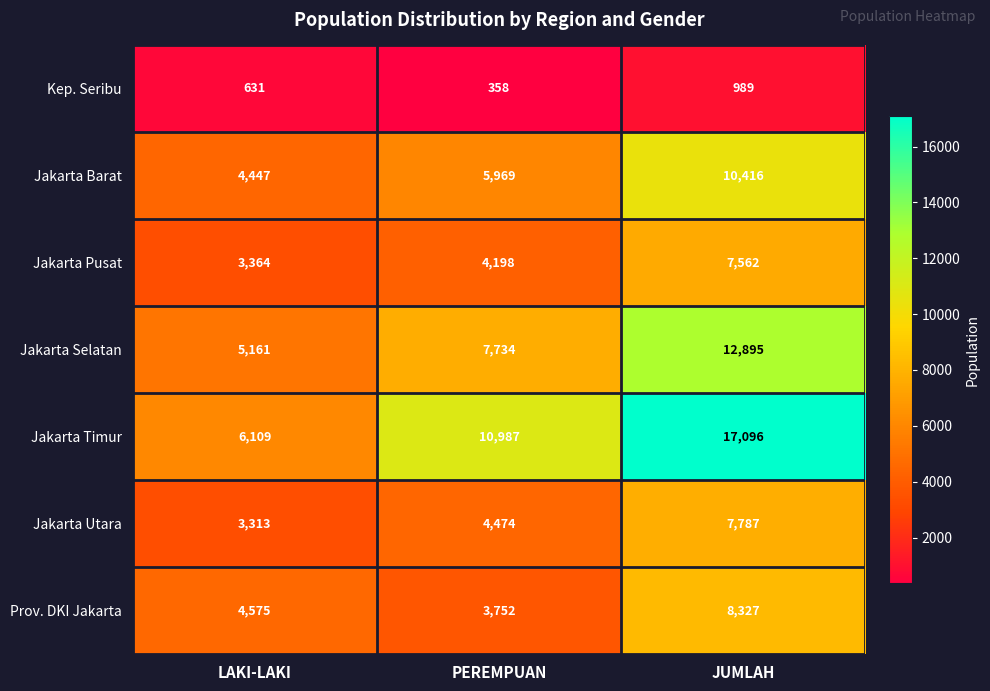

Reading left to right, extract all data points from this chart.

Kep. Seribu: LAKI-LAKI=631	PEREMPUAN=358	JUMLAH=989
Jakarta Barat: LAKI-LAKI=4447	PEREMPUAN=5969	JUMLAH=10416
Jakarta Pusat: LAKI-LAKI=3364	PEREMPUAN=4198	JUMLAH=7562
Jakarta Selatan: LAKI-LAKI=5161	PEREMPUAN=7734	JUMLAH=12895
Jakarta Timur: LAKI-LAKI=6109	PEREMPUAN=10987	JUMLAH=17096
Jakarta Utara: LAKI-LAKI=3313	PEREMPUAN=4474	JUMLAH=7787
Prov. DKI Jakarta: LAKI-LAKI=4575	PEREMPUAN=3752	JUMLAH=8327